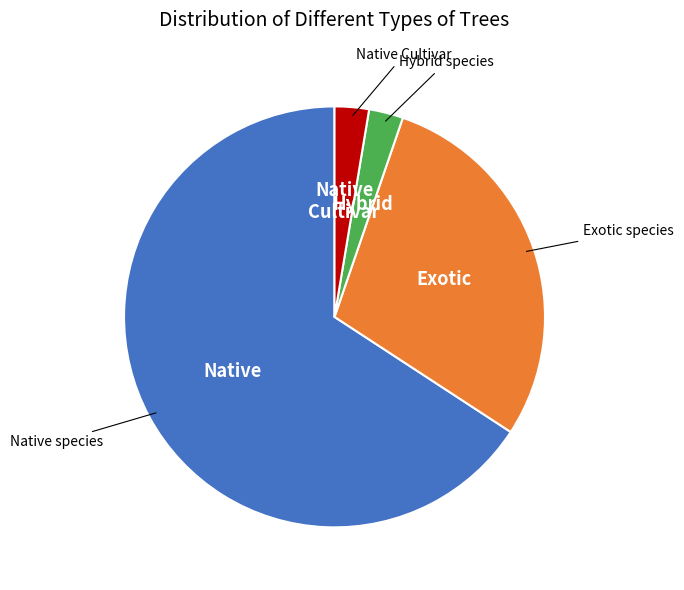

Is Native the majority of the pie?

Yes